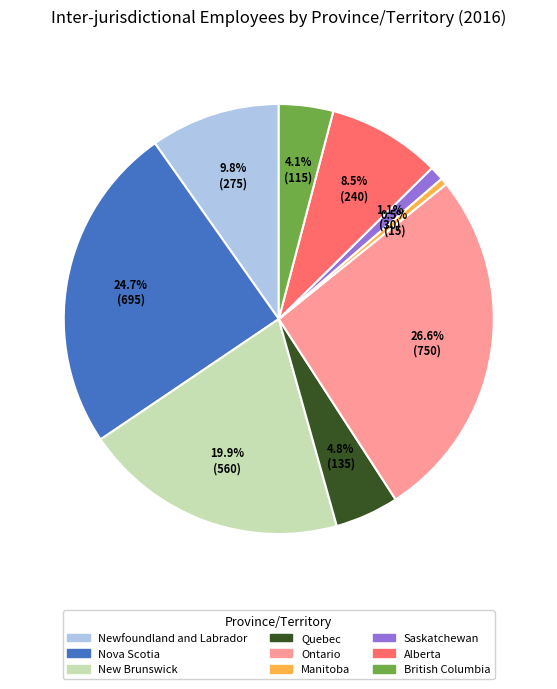

Is there any slice that represents more than half of the pie?

No